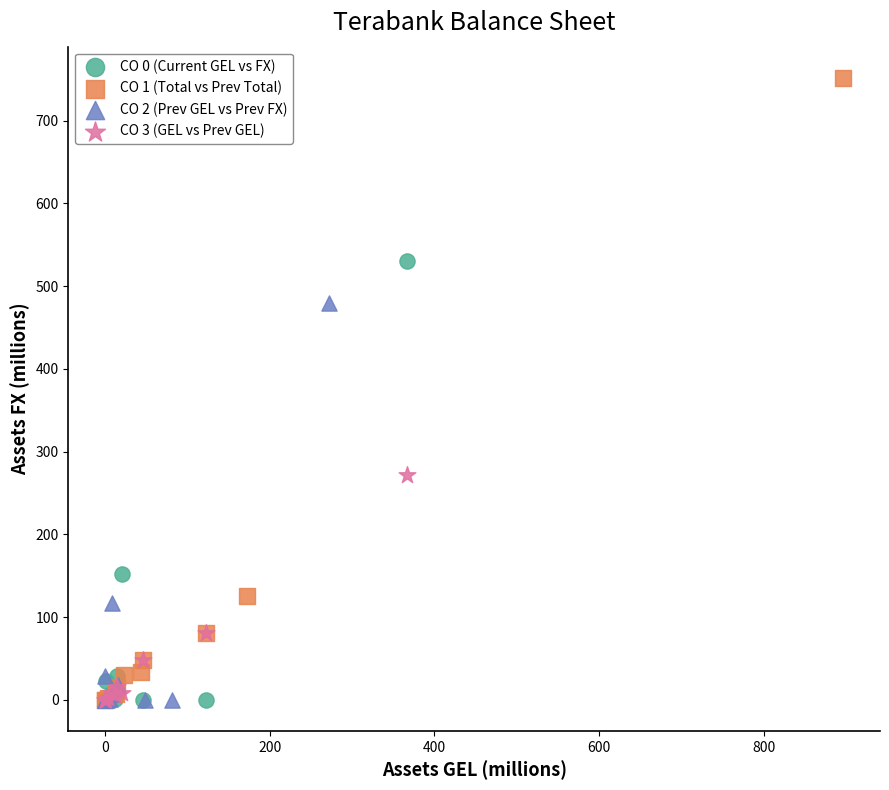

Which series has the widest spread of Y values?

CO 1 (Total vs Prev Total)